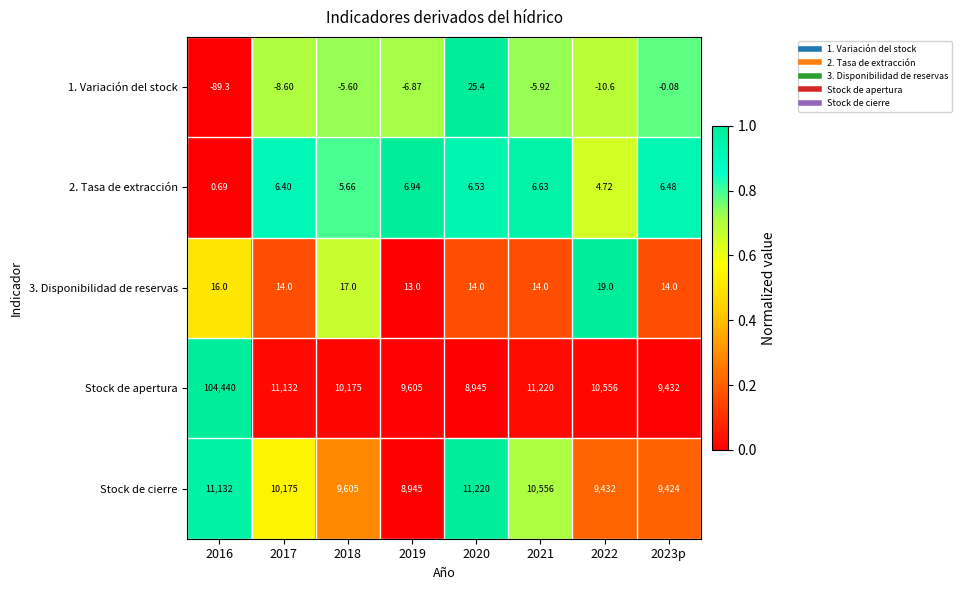

Which series has the largest total across all categories?

Stock de apertura